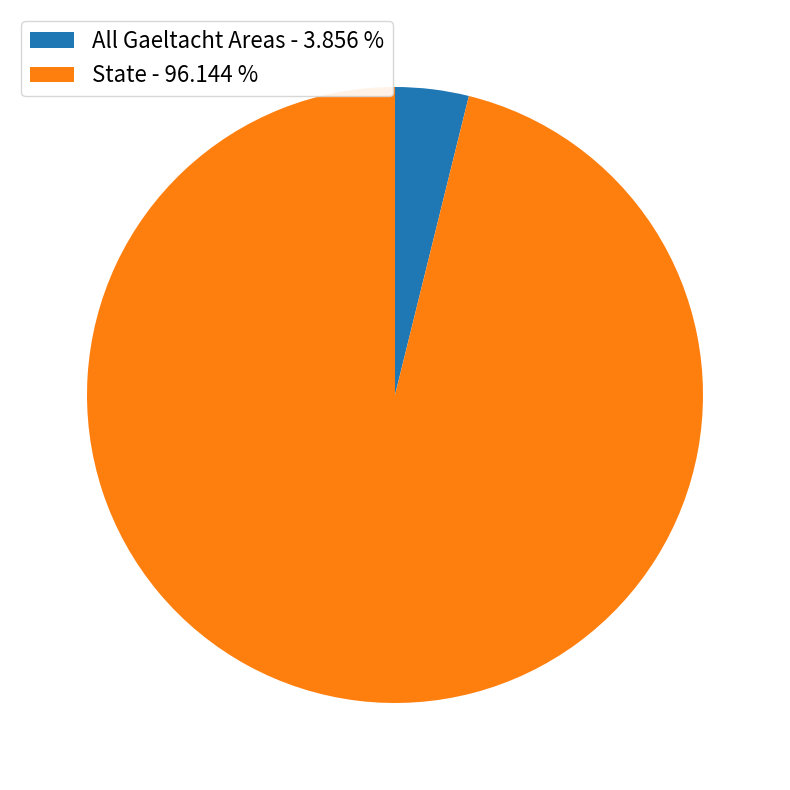

Rank the categories by value from lowest to highest.

All Gaeltacht Areas, State